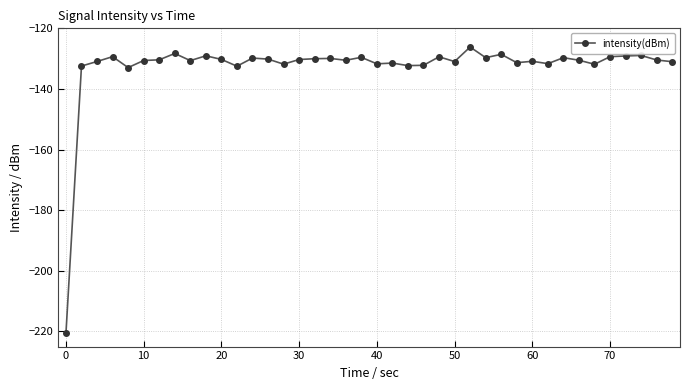

True or false: the data has more than 1 interior local peaks.

True